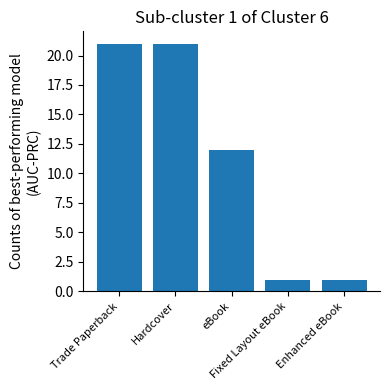

What is the change in value from eBook to Enhanced eBook?

-11